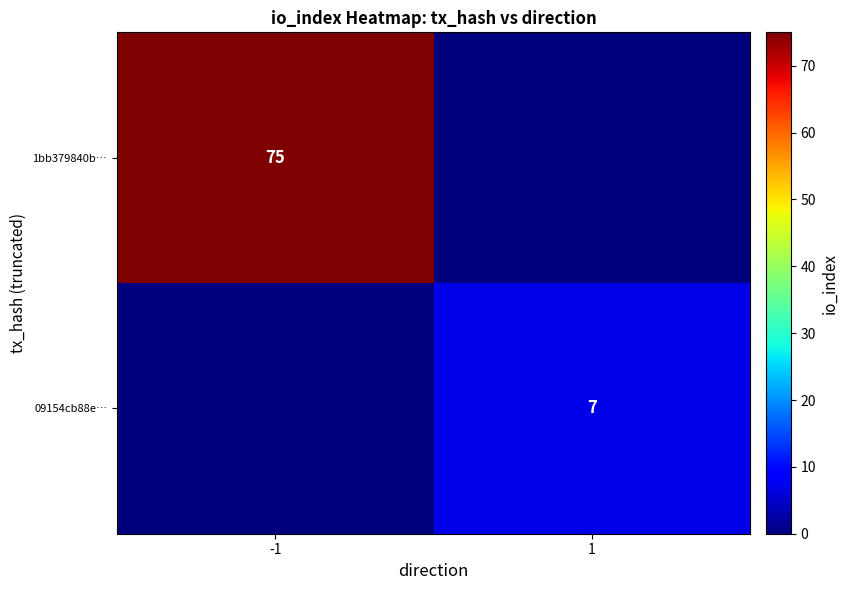

Between -1 and 1, which is larger?

-1